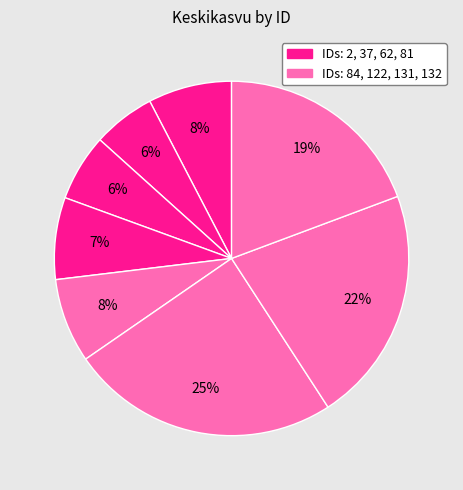

How many slices are in this pie chart?

8